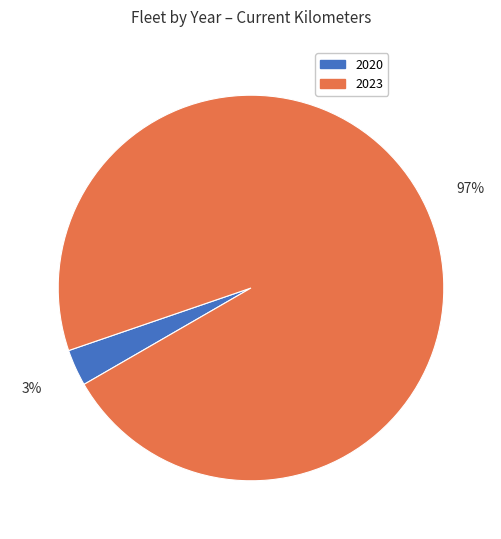

Which has a higher value, 2020 or 2023?

2023